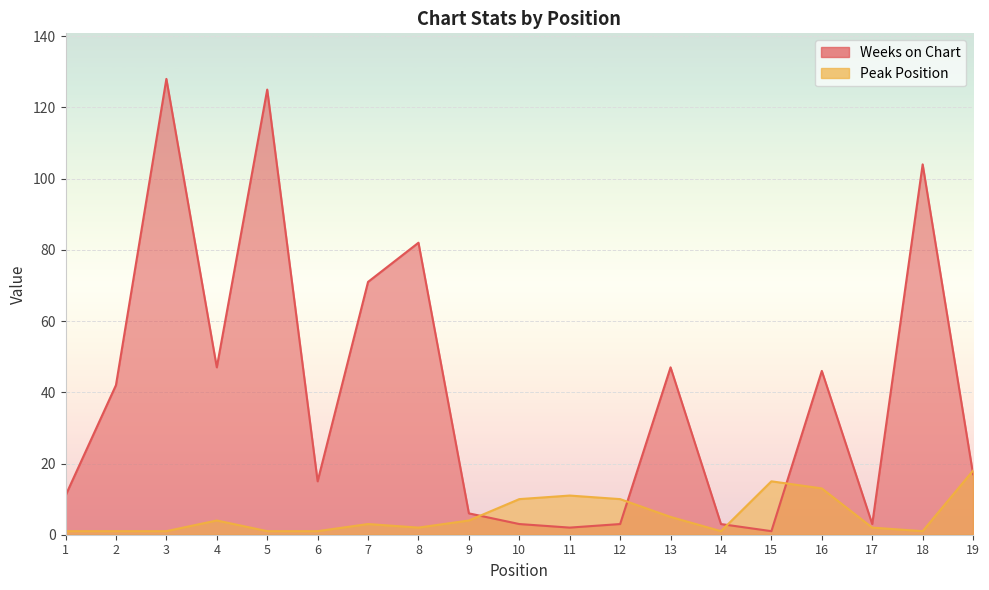

What is the spread (max minus min) of values at 5?

124